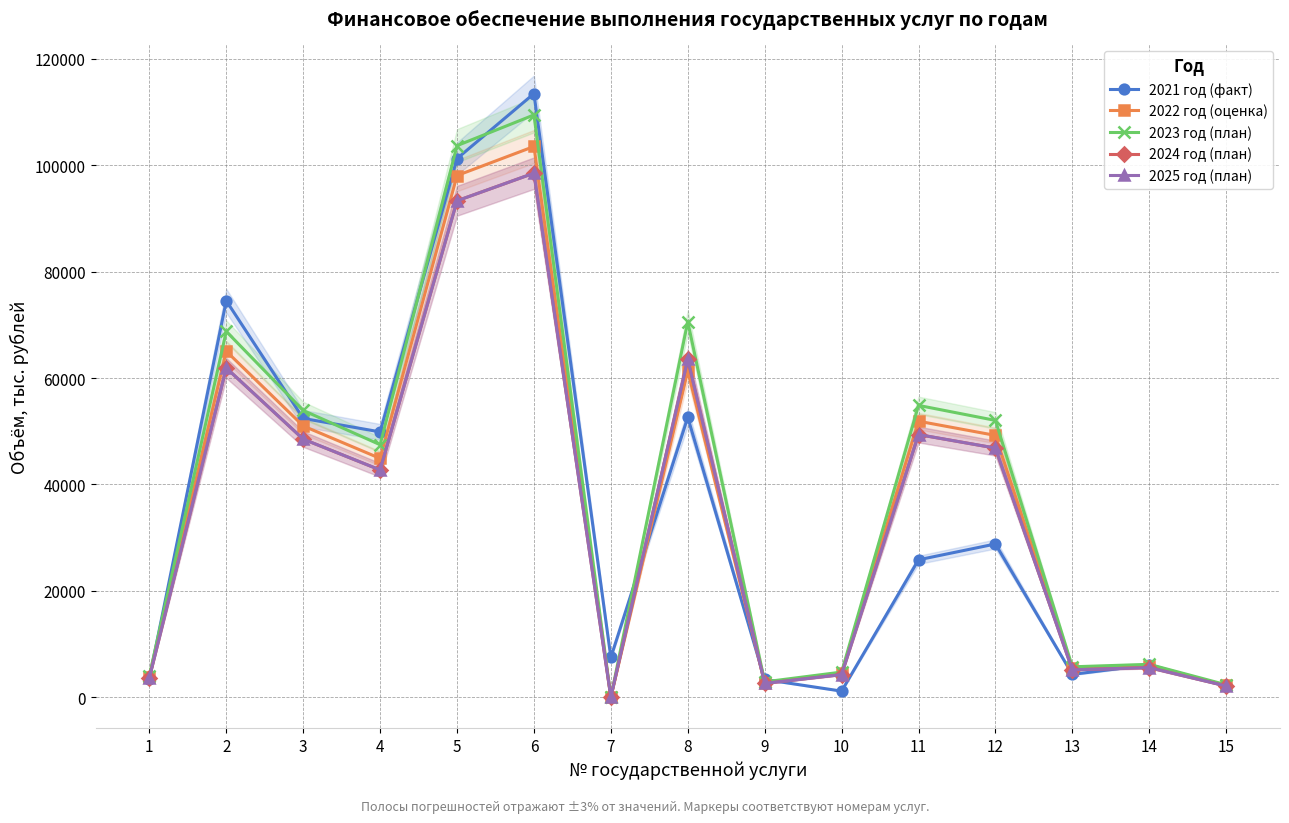

Reading left to right, transcribe all the data shown in this chart.

2021 год (факт): 3483.2	74533.8	52413.4	49878.2	101271.9	113492.9	7457.3	52631.3	3319.0	1129.2	25824.3	28801.0	4278.2	6076.8	2085.1
2022 год (оценка): 3827.2	65045.4	50991.9	44893.0	98086.1	103546.0	0.0	61387.0	2714.6	4456.1	51886.7	49217.7	5395.1	5836.2	2199.5
2023 год (план): 4046.5	68772.5	53913.8	47465.4	103706.5	109479.3	0.0	70596.6	2870.2	4711.4	54859.9	52037.9	5704.3	6170.7	2325.6
2024 год (план): 3641.9	61895.3	48522.4	42718.9	93335.9	98531.4	0.0	63536.9	2583.1	4240.3	49373.9	46834.1	5133.9	5553.6	2093.0
2025 год (план): 3641.9	61895.3	48522.4	42718.9	93335.9	98531.4	0.0	63536.9	2583.1	4240.3	49373.9	46834.1	5133.9	5553.6	2093.0